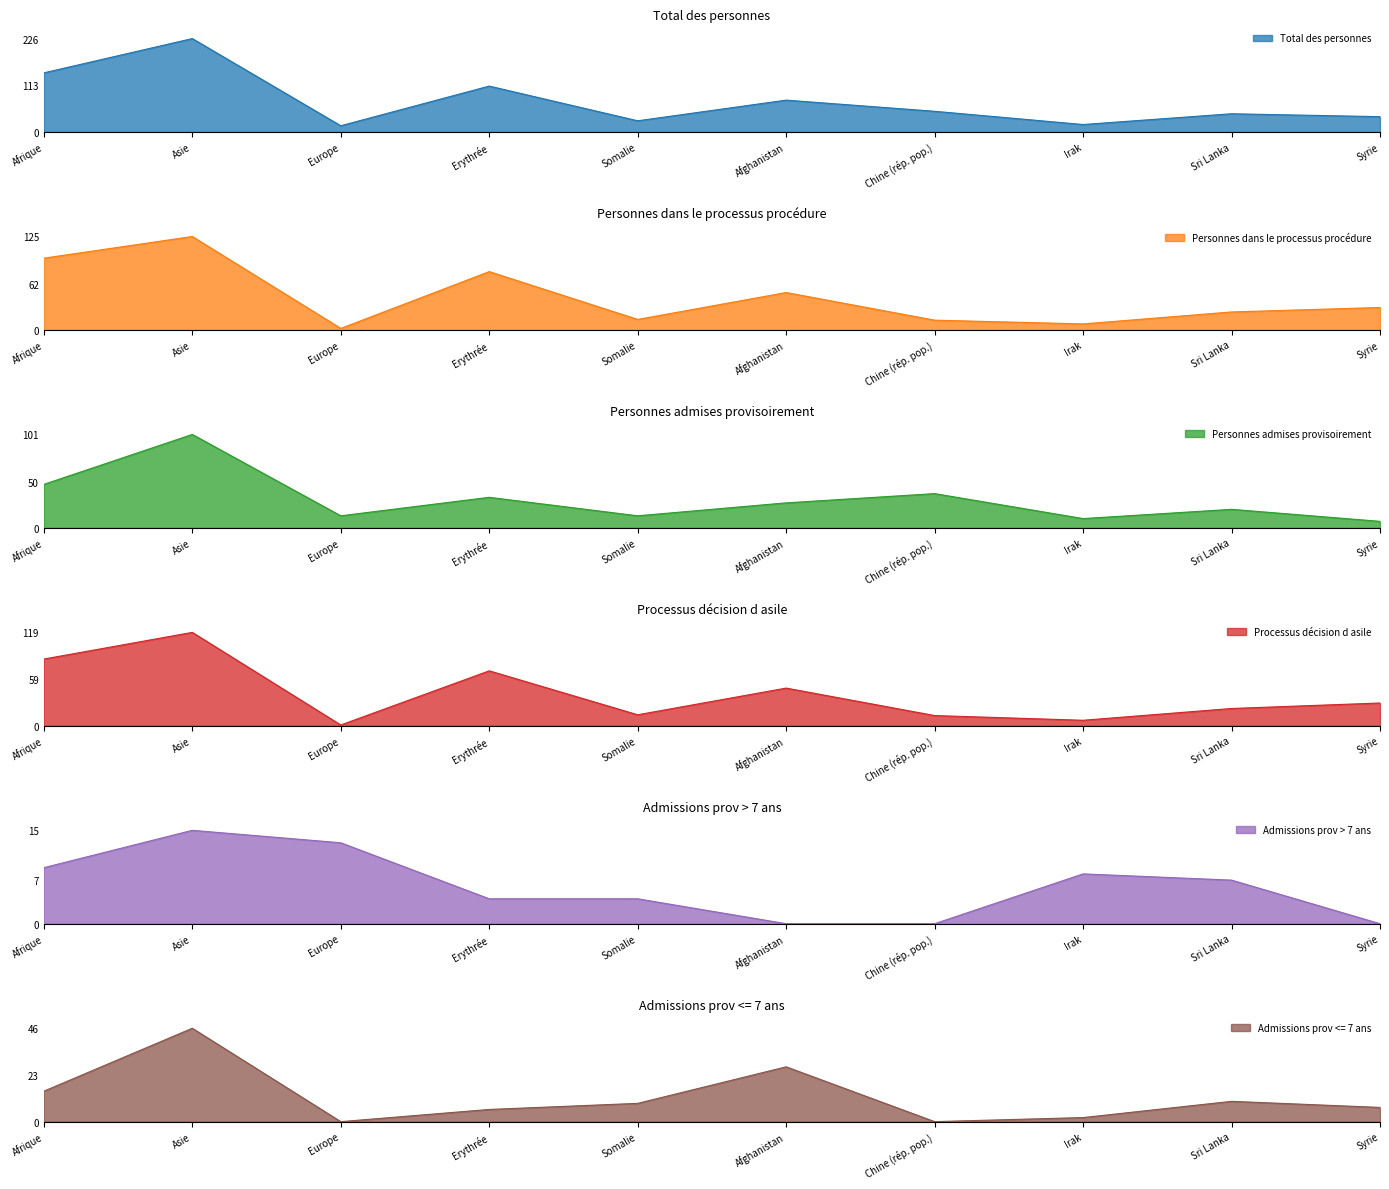

What is the label of the 2nd point from the left?

Asie